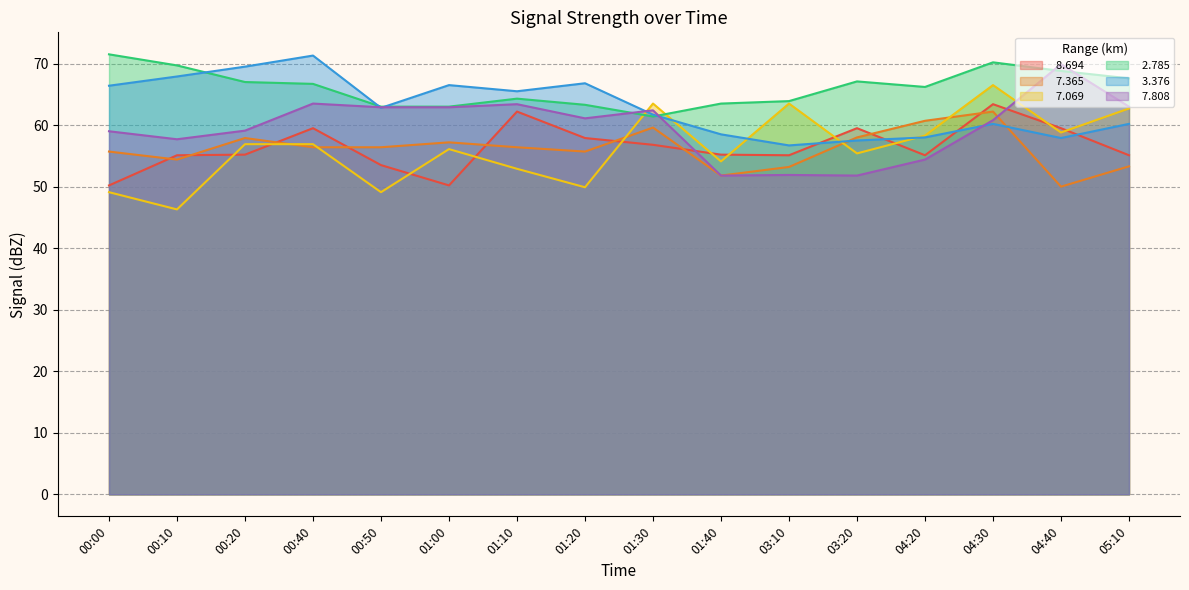

What is the value of the   8.694 point at the 9th from the left?

56.8